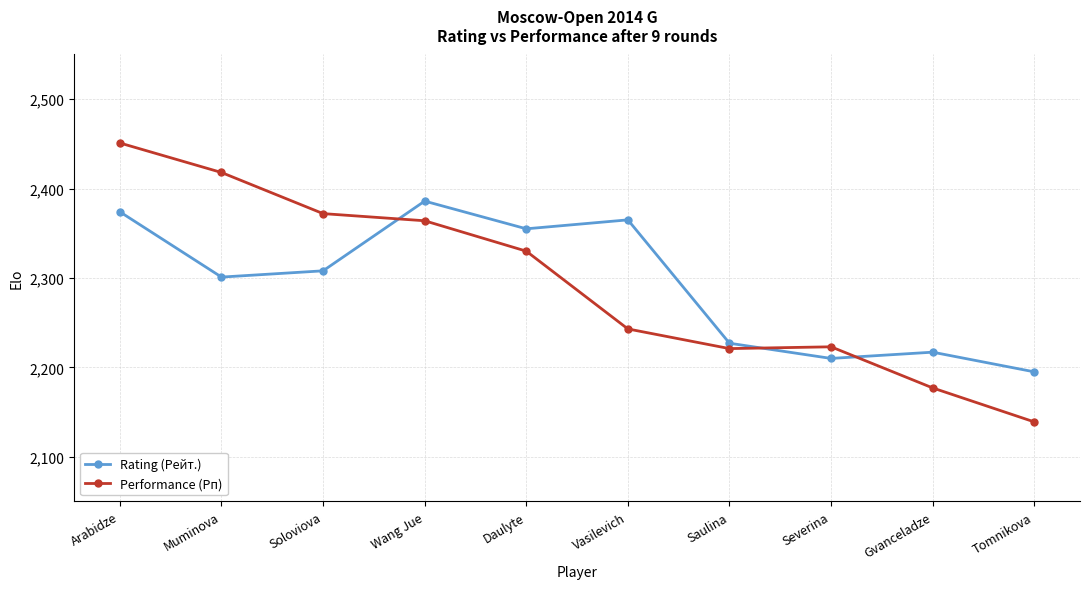

What position from the right is Soloviova?

8